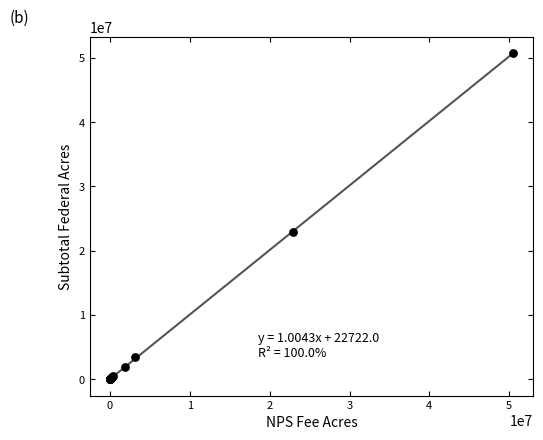

What Y value in the scatter plot is closest to 25366199?

22886916.1